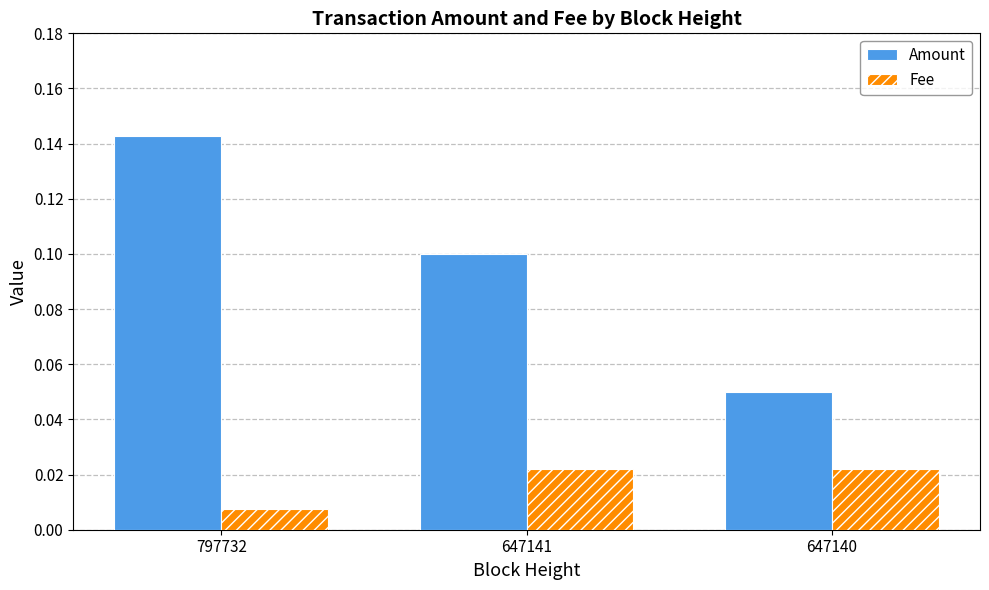

Where is Fee nearest to the value 0?

797732